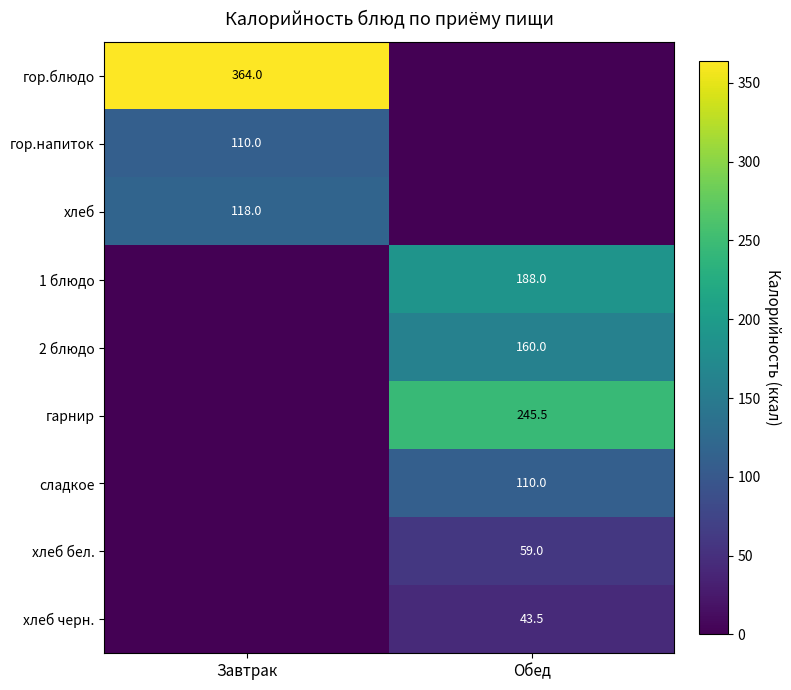

How many values in хлеб черн. are above zero?

1